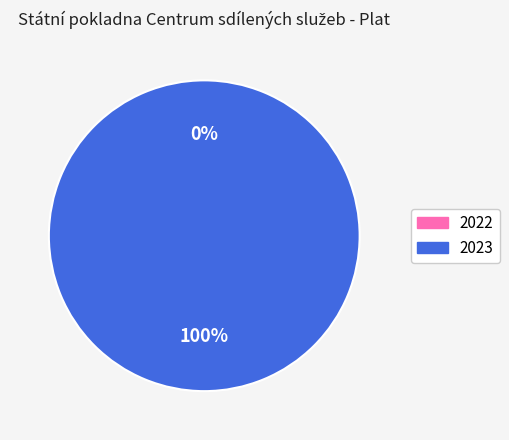

How many slices are in this pie chart?

2